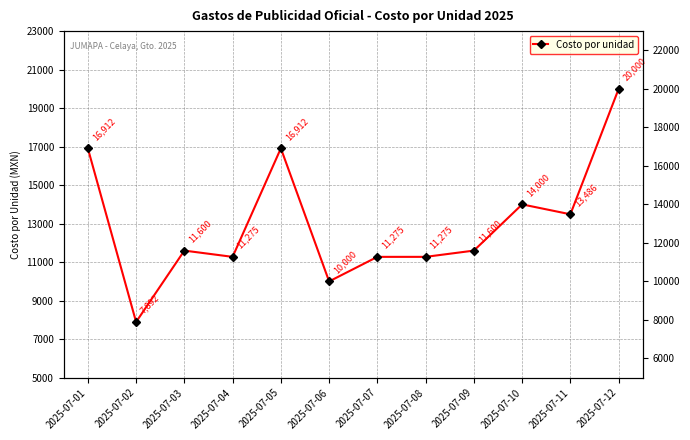

Where is the first local minimum?

2025-07-02